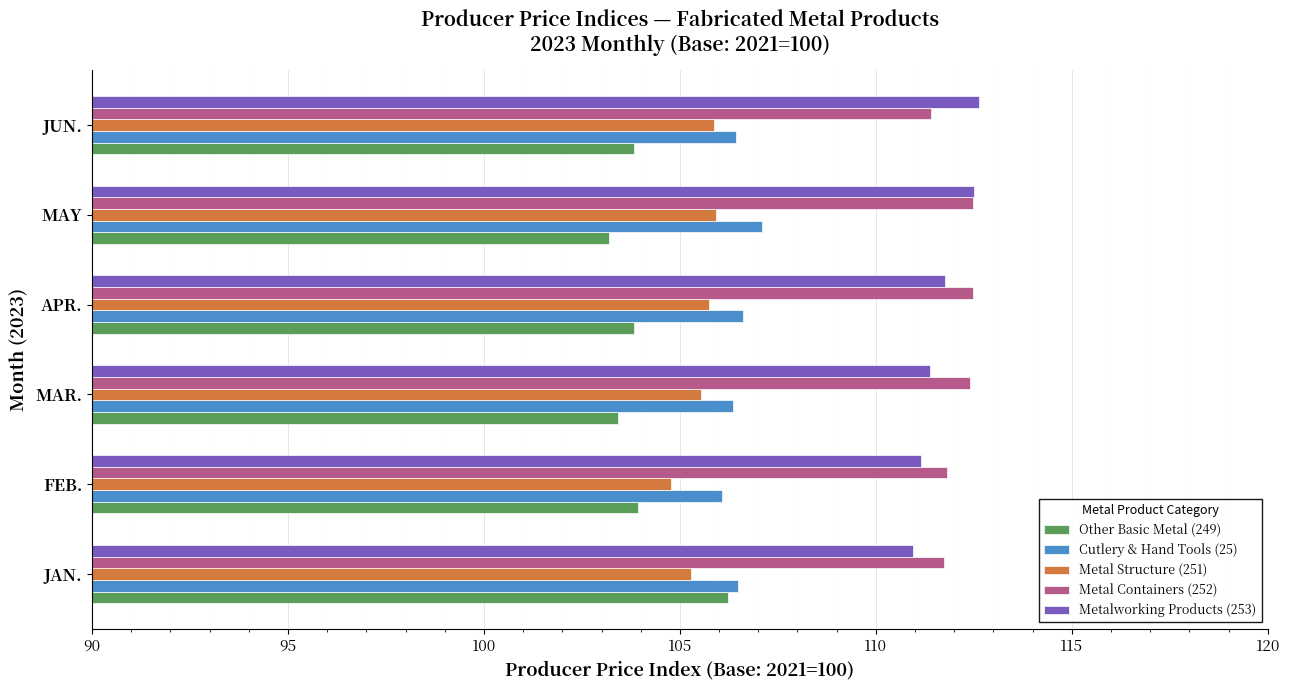

Is the value of Metal Containers (252) at APR. greater than the value of Metal Structure (251) at APR.?

Yes